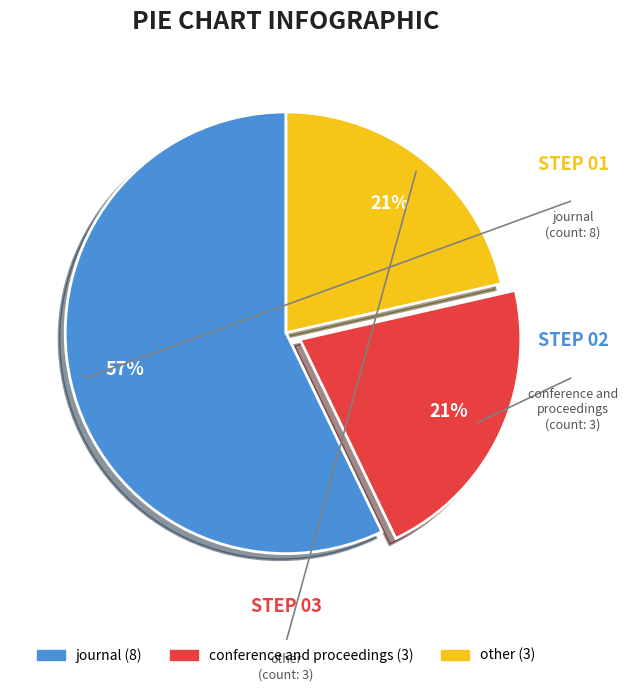

Which has a higher value, other or journal?

journal